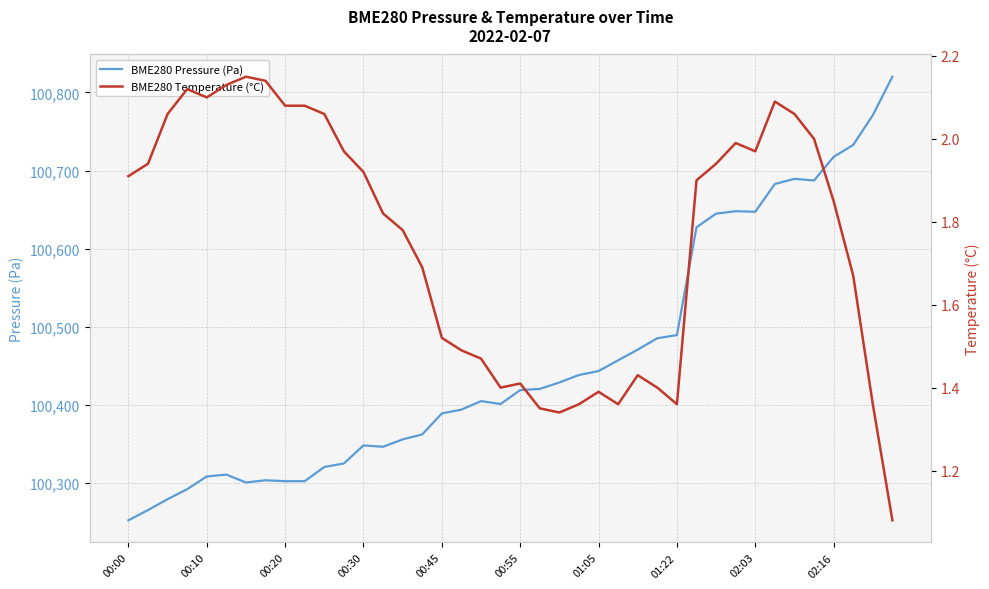

Is it true that BME280 Pressure (Pa) equals 100252.3 at 00:00?

True